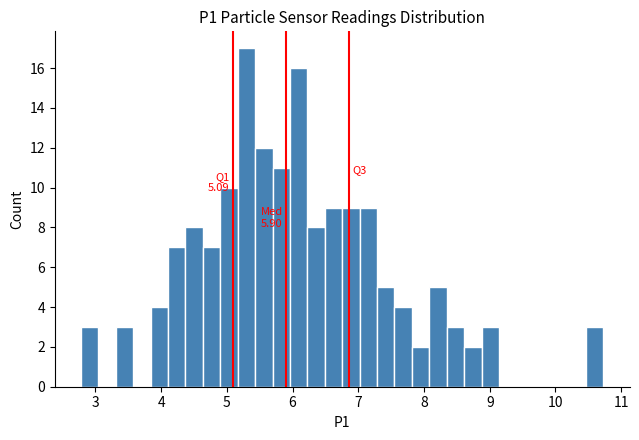

Around what value on the x-axis is the tallest bar? Give the approximate position of its centre, as read against the axis.

5.3